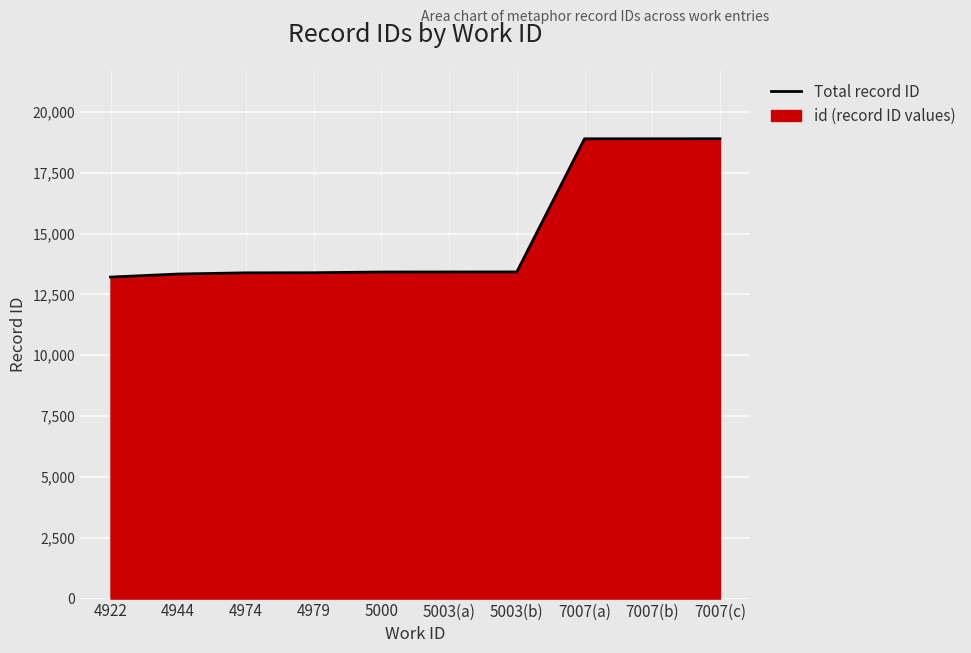

What position from the left is 7007(b)?

9